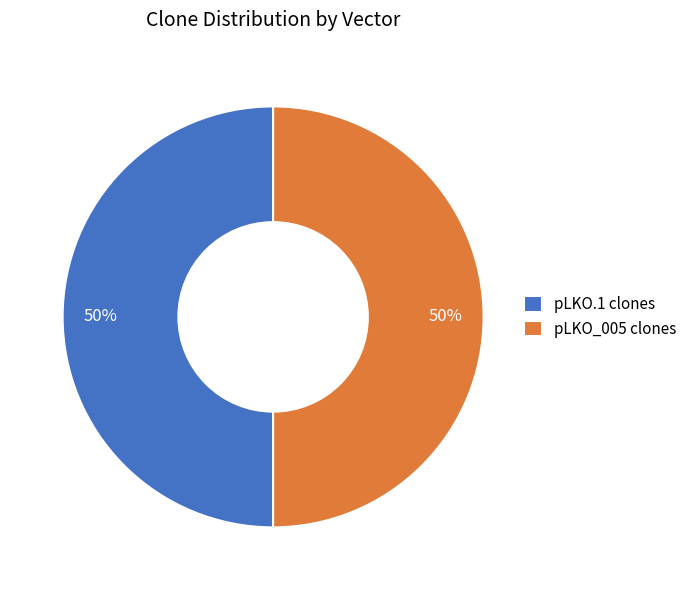

What percentage is the pLKO.1 clones slice, to the nearest percent?

50%